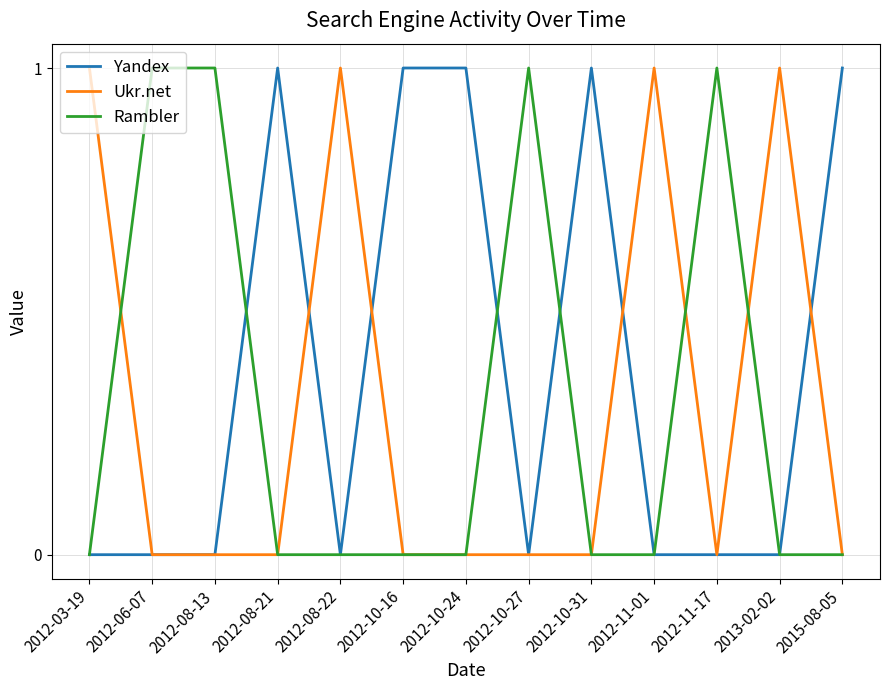

Is the value of Yandex at 2012-11-17 greater than the value of Ukr.net at 2012-03-19?

No